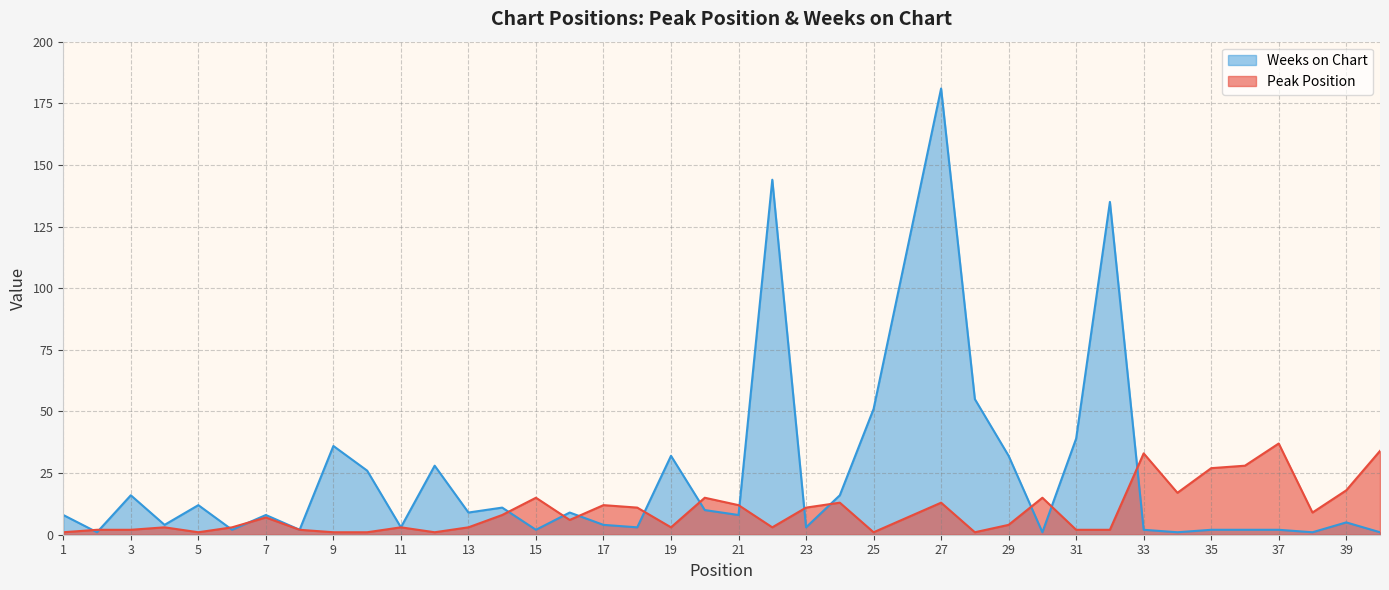

What are all the series names shown in the legend?

Weeks on Chart, Peak Position